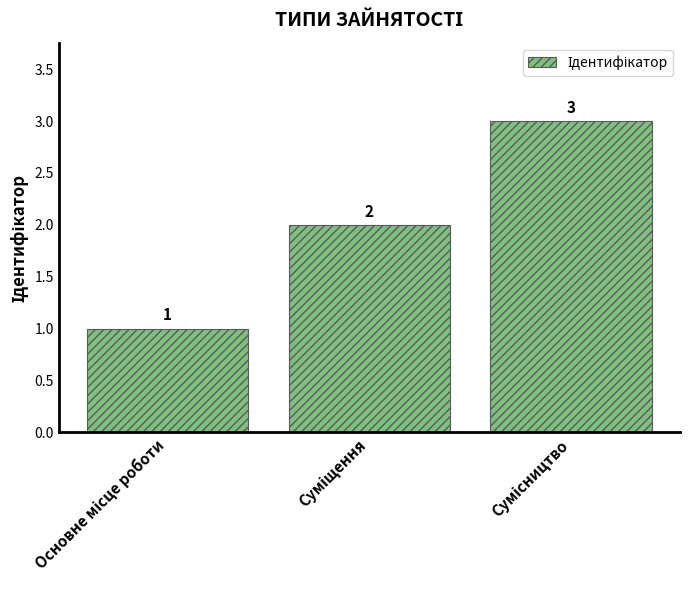

Count the values in the range 1 to 3.

3